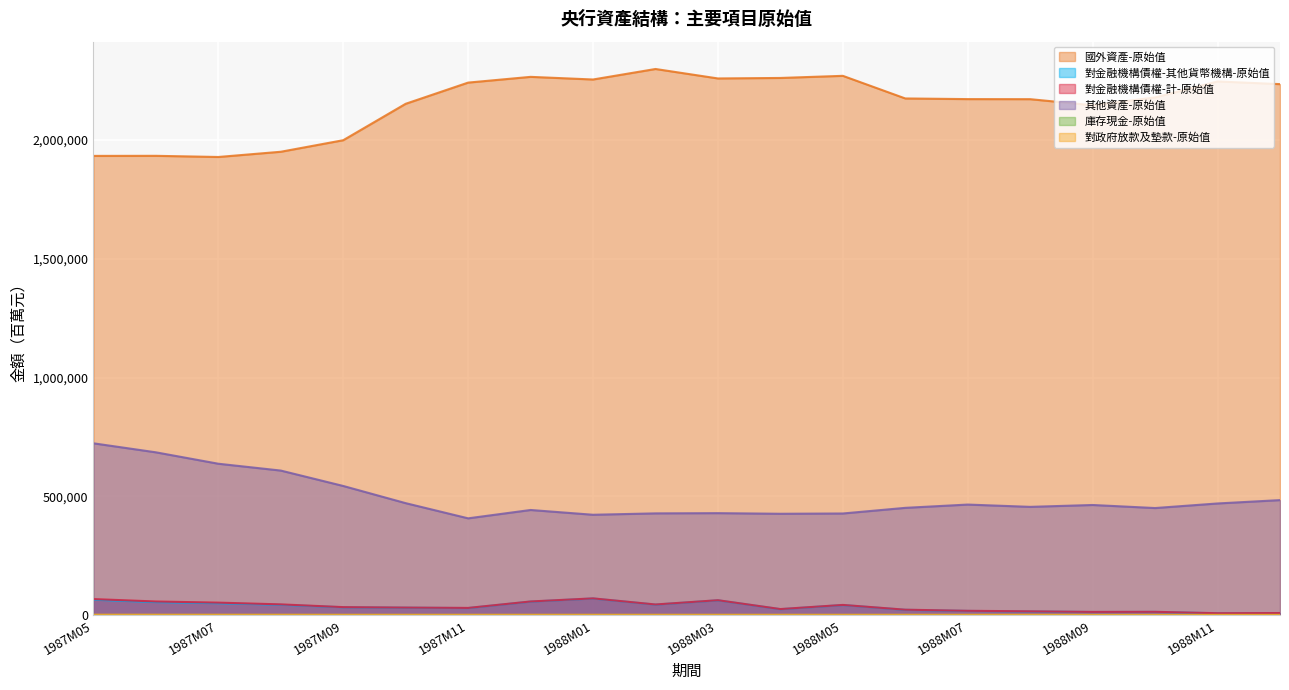

What are all the series names shown in the legend?

國外資產-原始值, 對金融機構債權-其他貨幣機構-原始值, 對金融機構債權-計-原始值, 其他資產-原始值, 庫存現金-原始值, 對政府放款及墊款-原始值